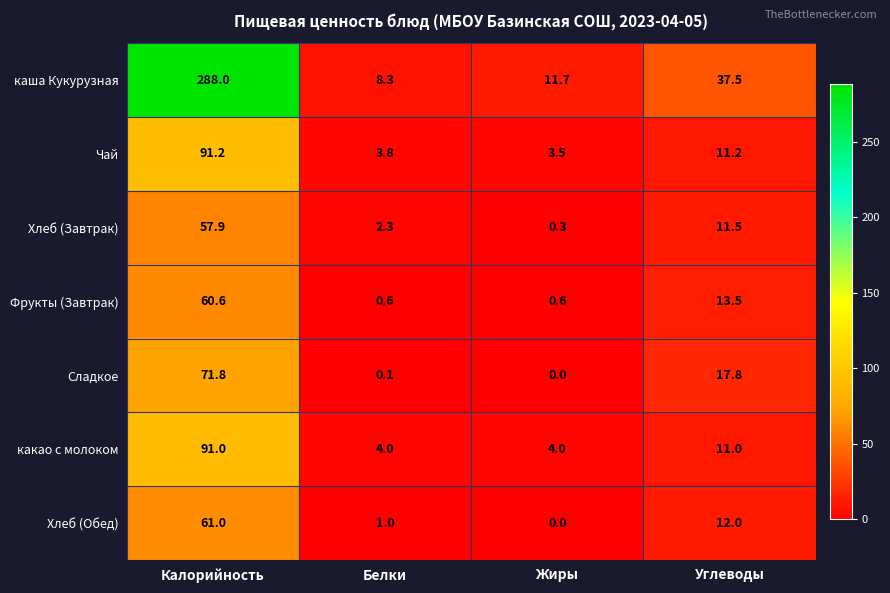

At which category is the sum across all series the highest?

Калорийность